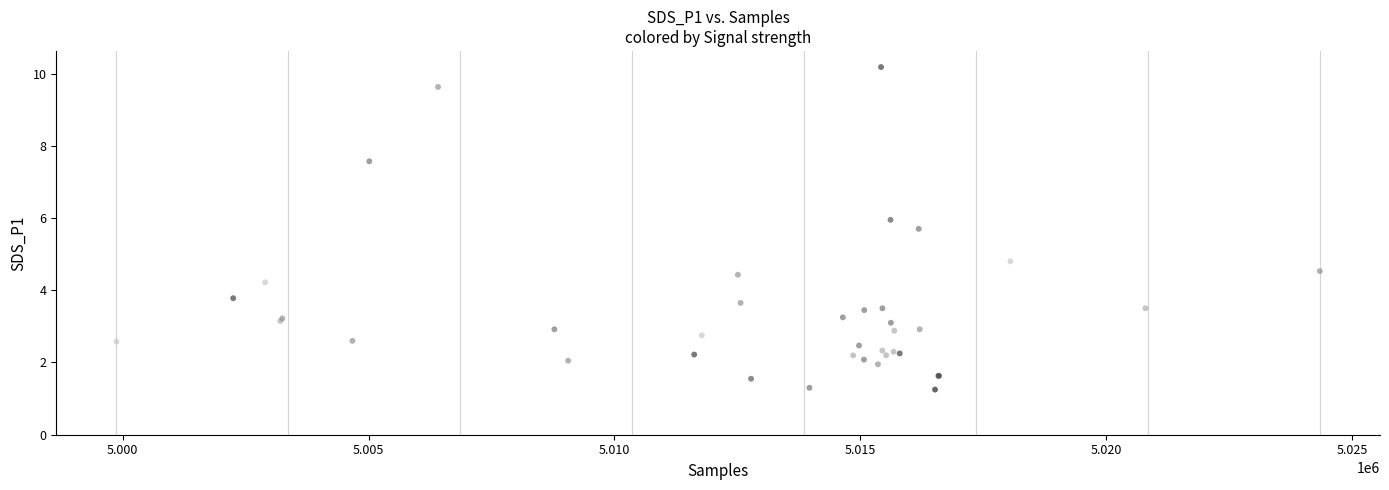

What Y value in the scatter plot is closest to 5?

4.8